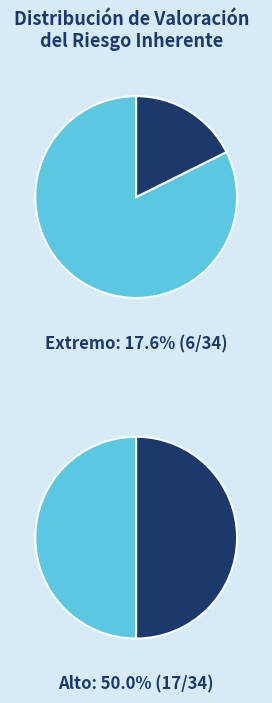

Is it true that Alto is 1% of the pie?

False